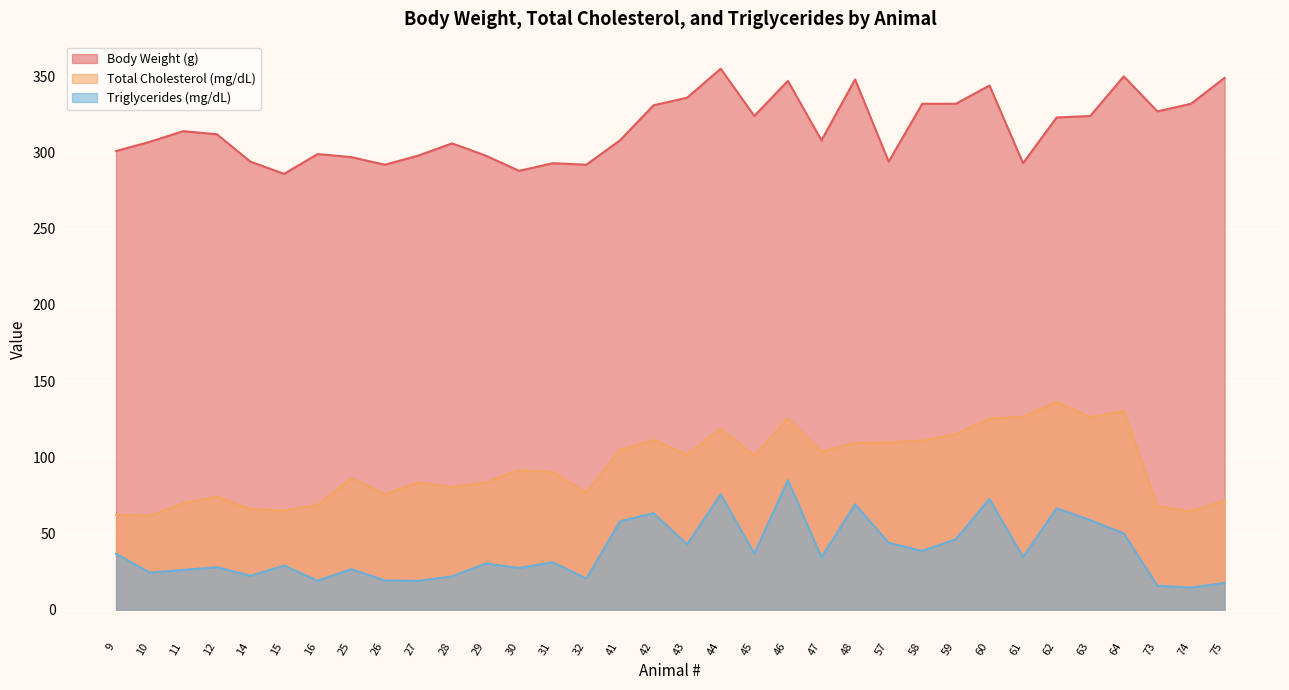

At how many categories does at least one series exceed 75?

34